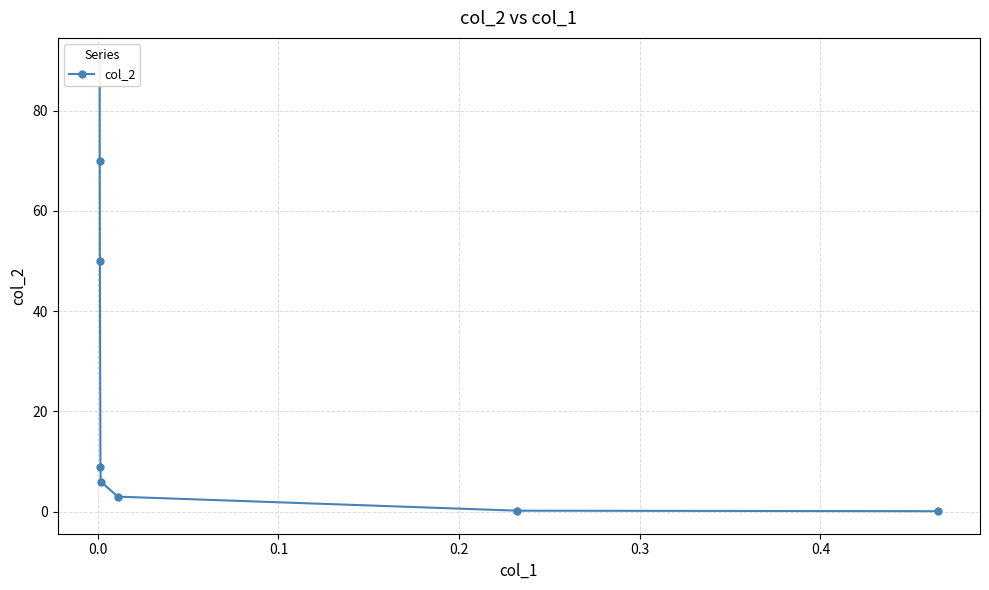

What position from the right is 0.4?

3